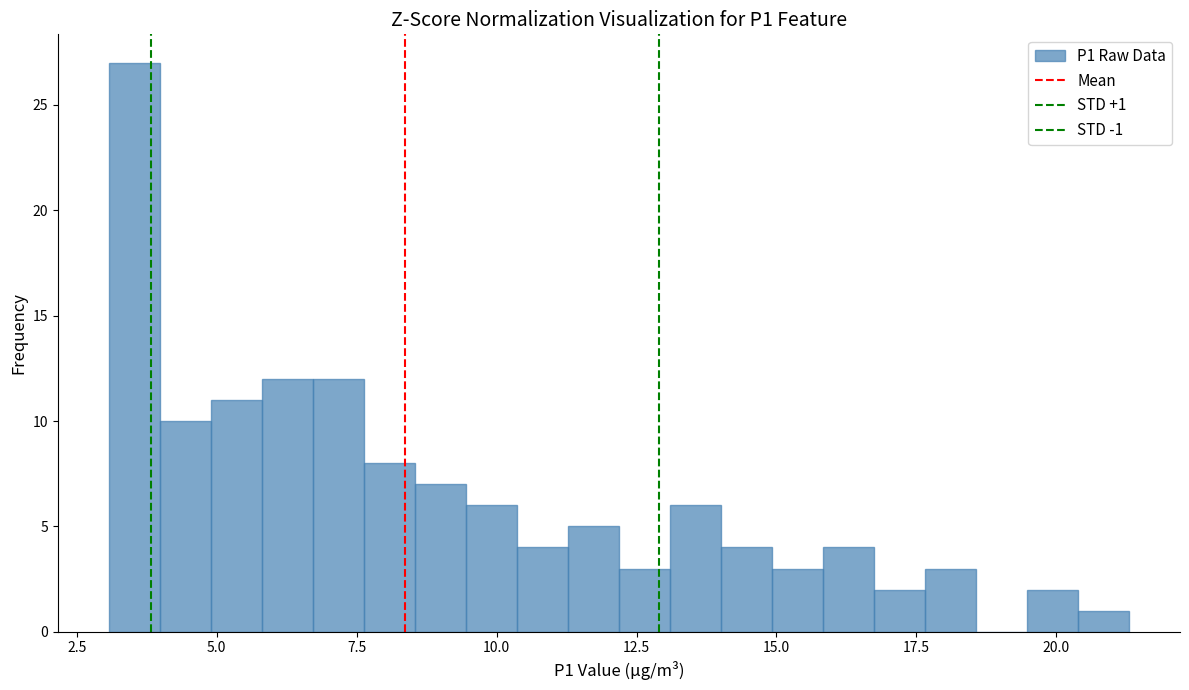

Around what value on the x-axis is the tallest bar? Give the approximate position of its centre, as read against the axis.

3.5